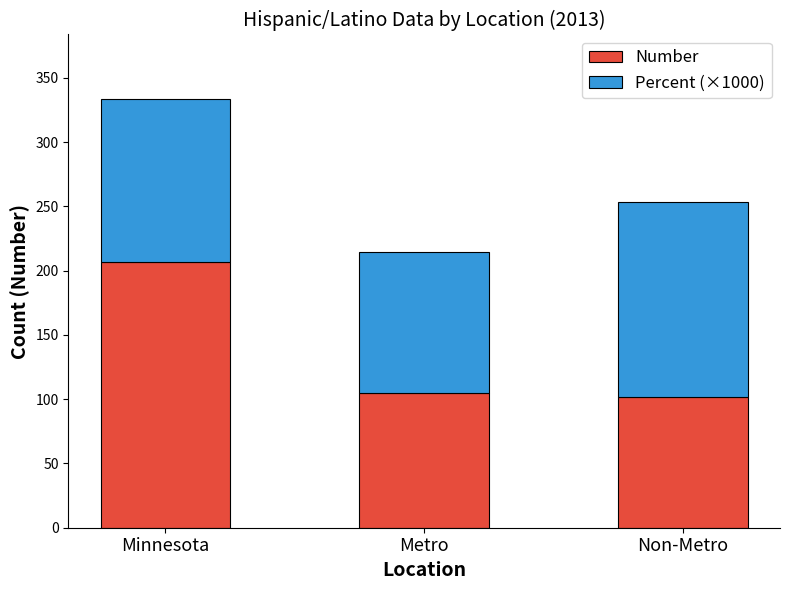

The Number series shows 105.0 at Metro. True or false?

True